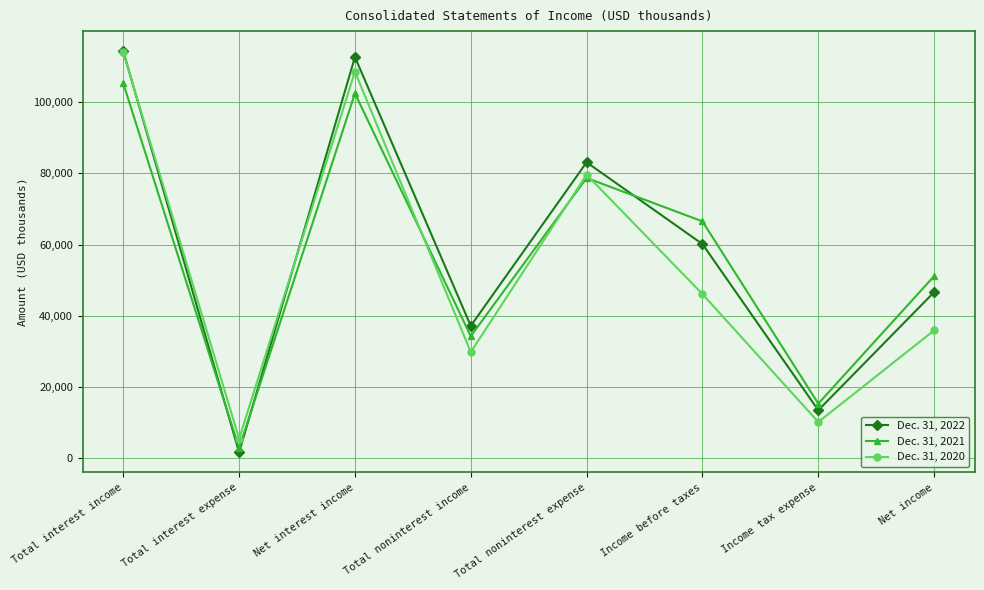

True or false: Dec. 31, 2020 has more than 0 points higher than both neighbors.

True